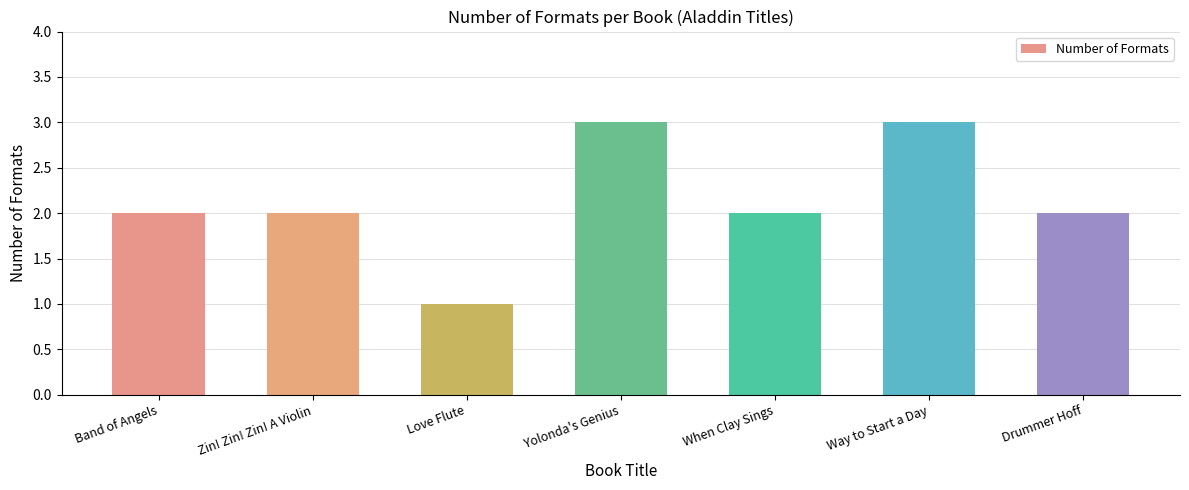

What is the change in value from Band of Angels to Way to Start a Day?

+1